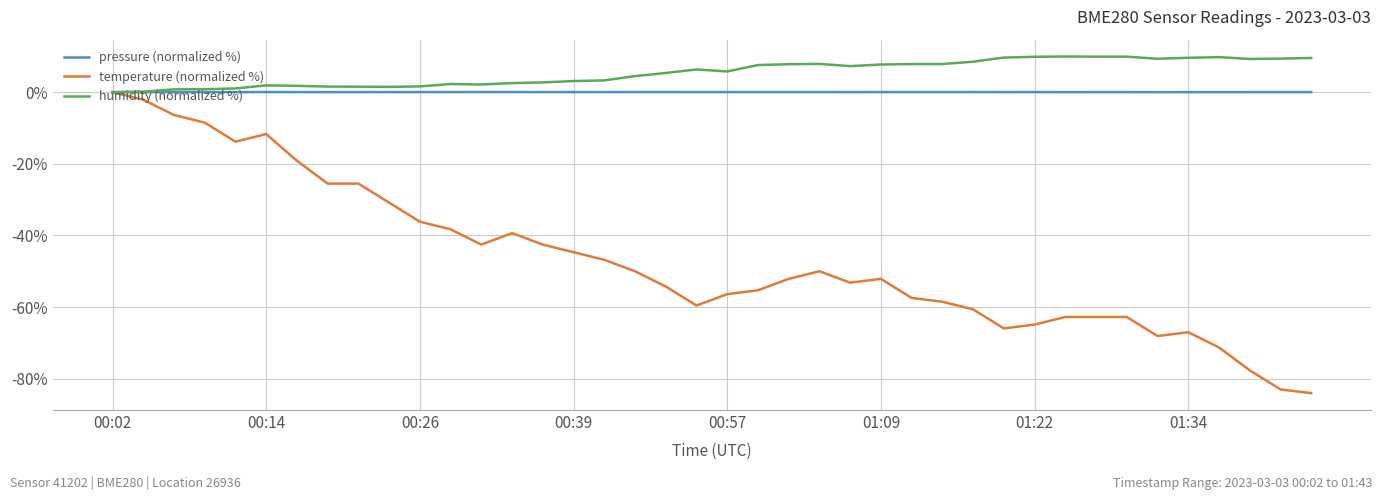

Which series has the largest range (max minus min)?

temperature (normalized %)